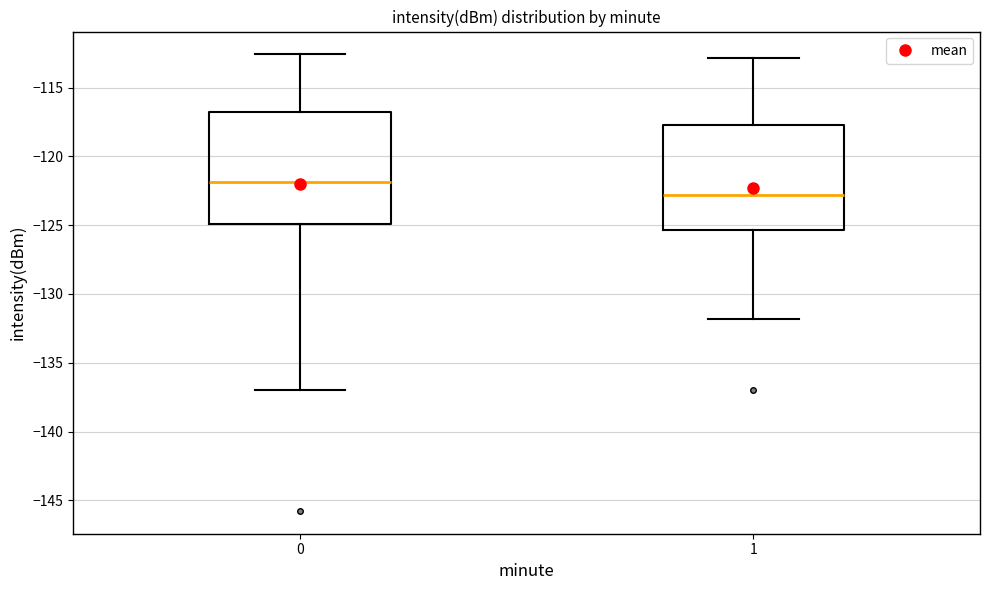

Reading left to right, read every box against the y-axis: the position of its median line, the range the box covers, and the ends of its whiskers. The values are not printed on the chart, so give them approximately, as read against the axis.

0: median -122.0, box -125.0 to -117.0, whiskers -137.0 to -112.5
1: median -123.0, box -125.5 to -117.5, whiskers -132.0 to -113.0